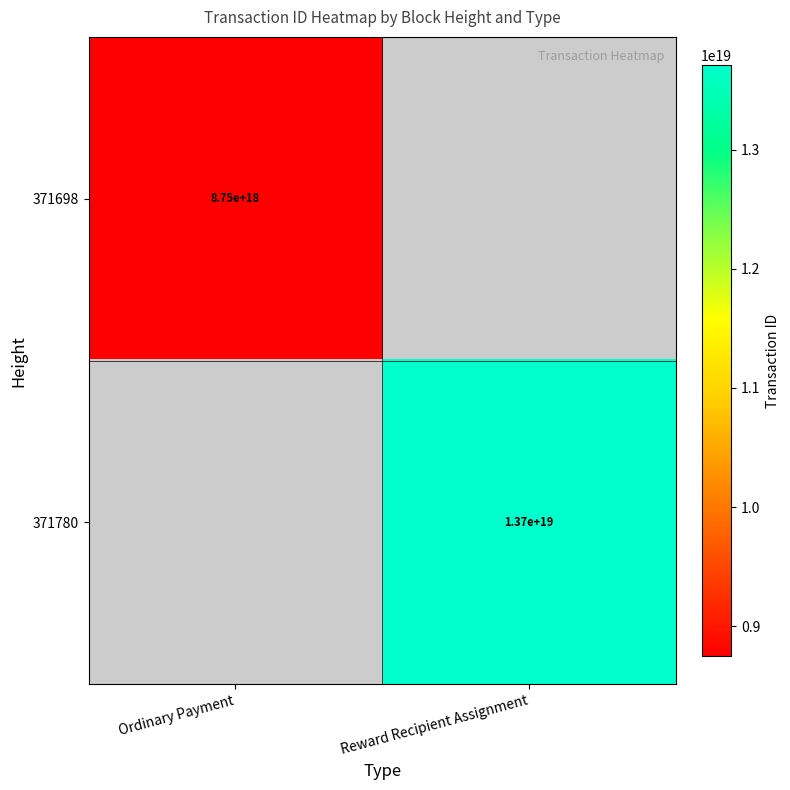

Is it true that 371780 equals 7719576558097476608 at Reward Recipient Assignment?

False